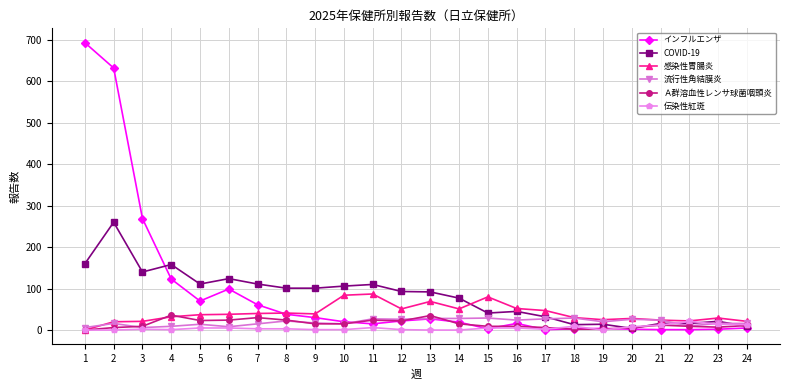

How many data points in インフルエンザ are less than 20?

12